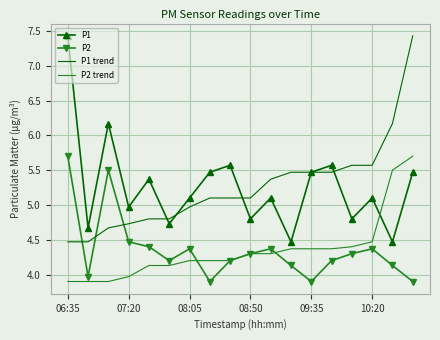

What is the lowest value of the P2 series?

3.9